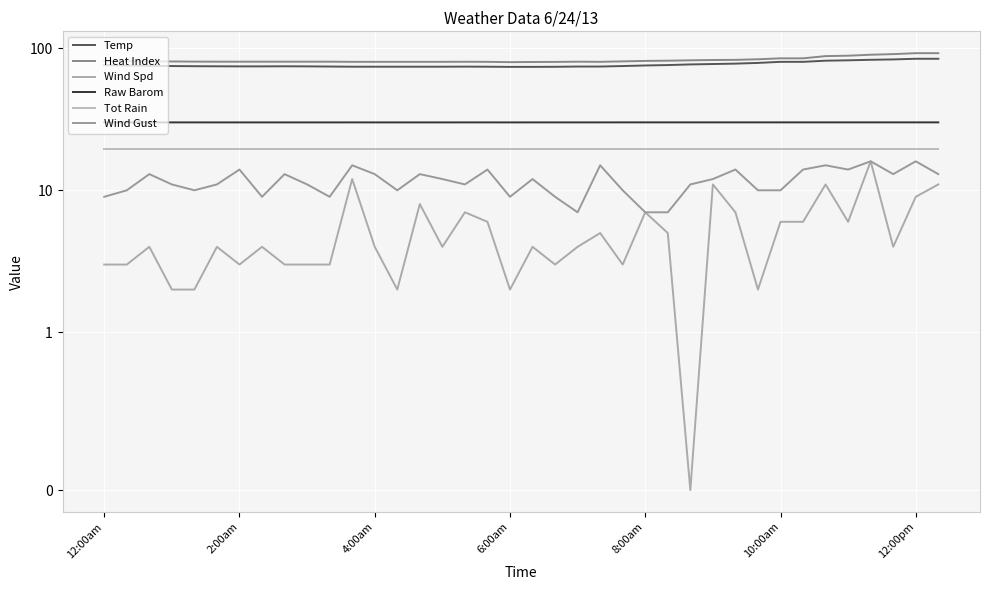

How many values in the Heat Index series are below 80?

1